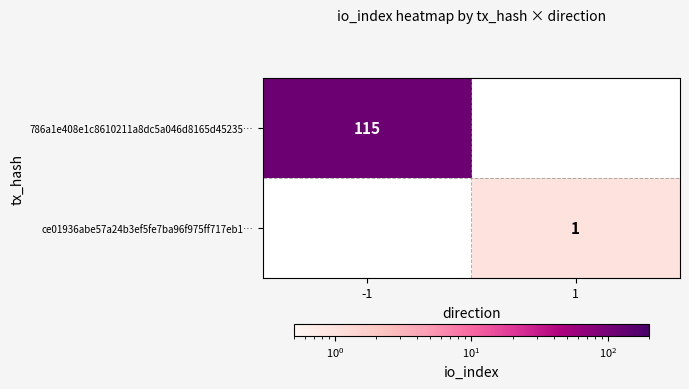

The value of ce01936abe57a24b3ef5fe7ba96f975ff717eb1… at 1 is 0. True or false?

False